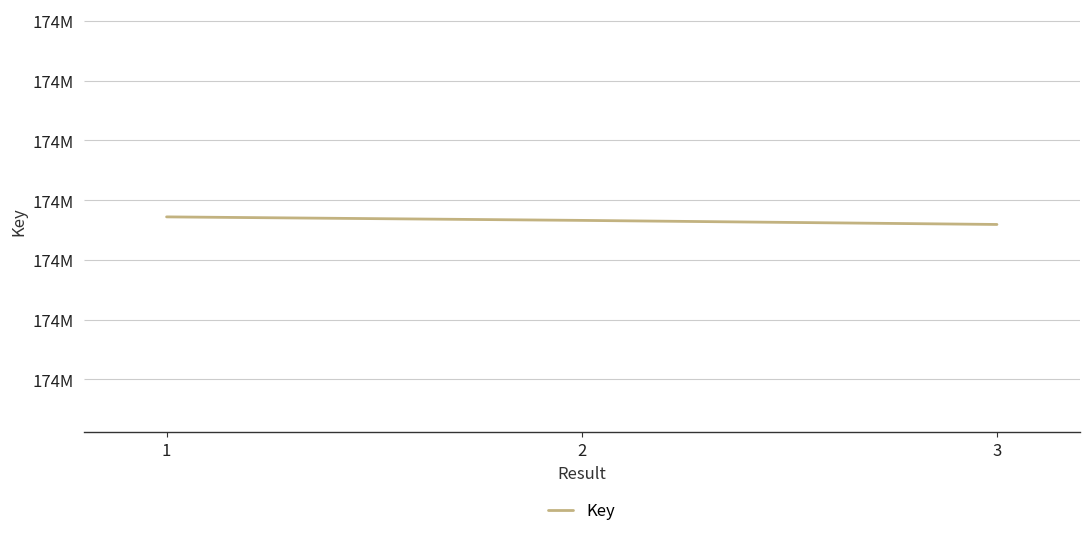

Does the chart display data point markers on the line(s)?

No